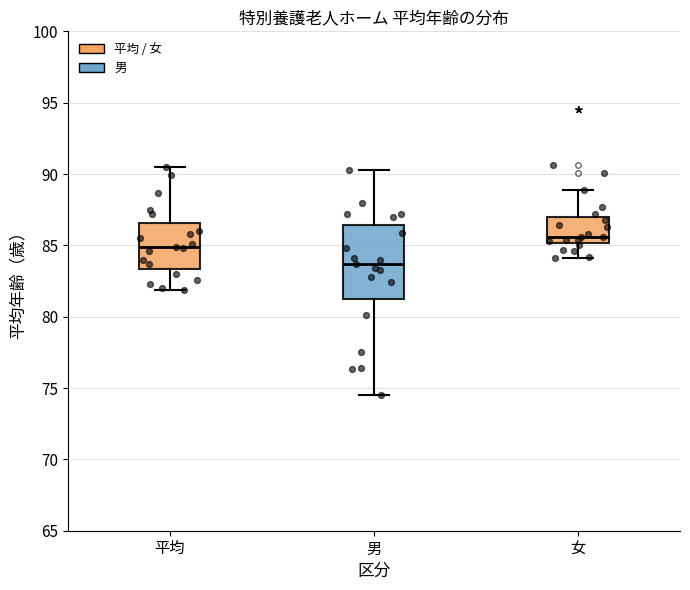

Where is the lower edge of the box for 女 on the y-axis? The values are not printed on the chart, so give them approximately, as read against the axis.

85.0